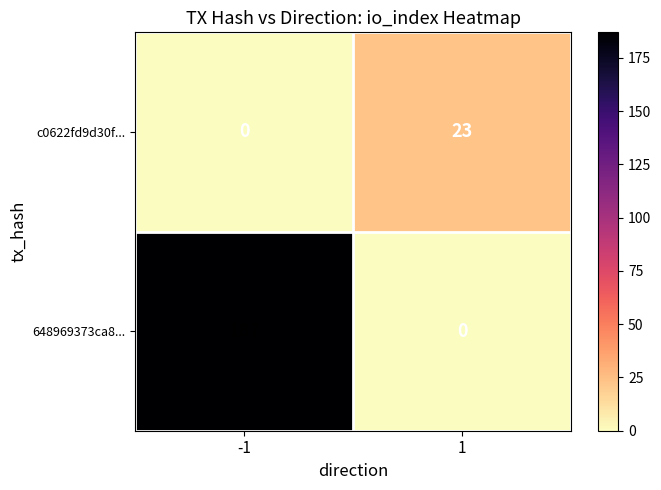

What is the average value of the 648969373ca8... series?

94